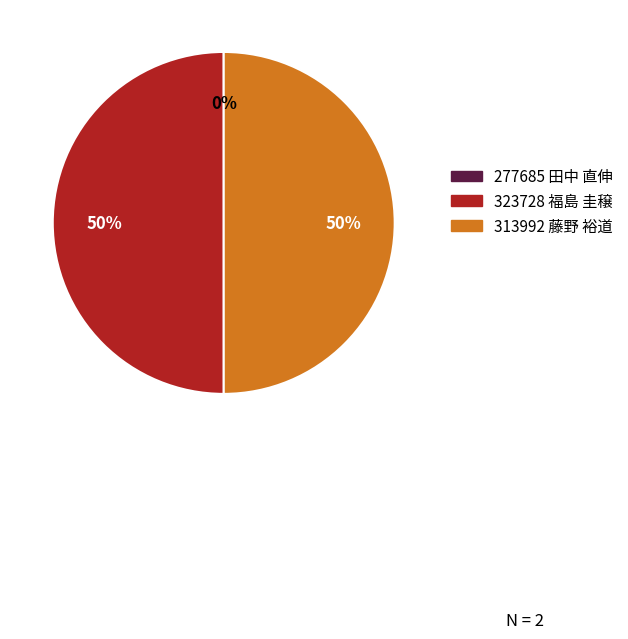

To the nearest percent, what is the difference between the largest and smallest slice percentages?

50%